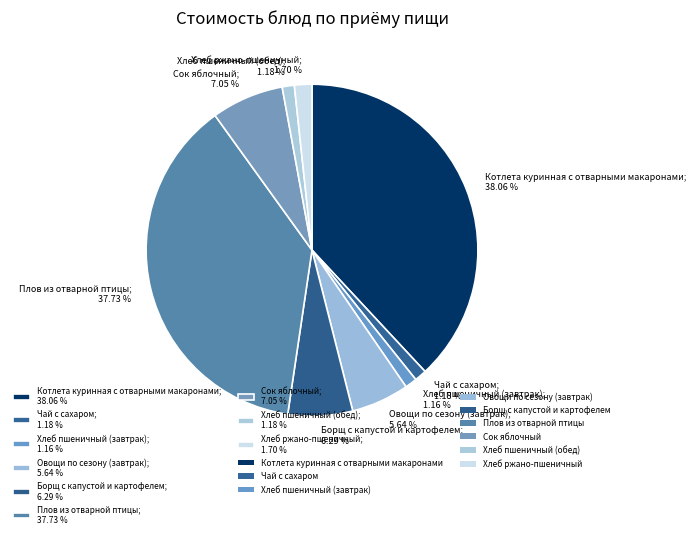

What is the total percentage of Хлеб пшеничный (завтрак) and Хлеб пшеничный (обед)?

2.3%